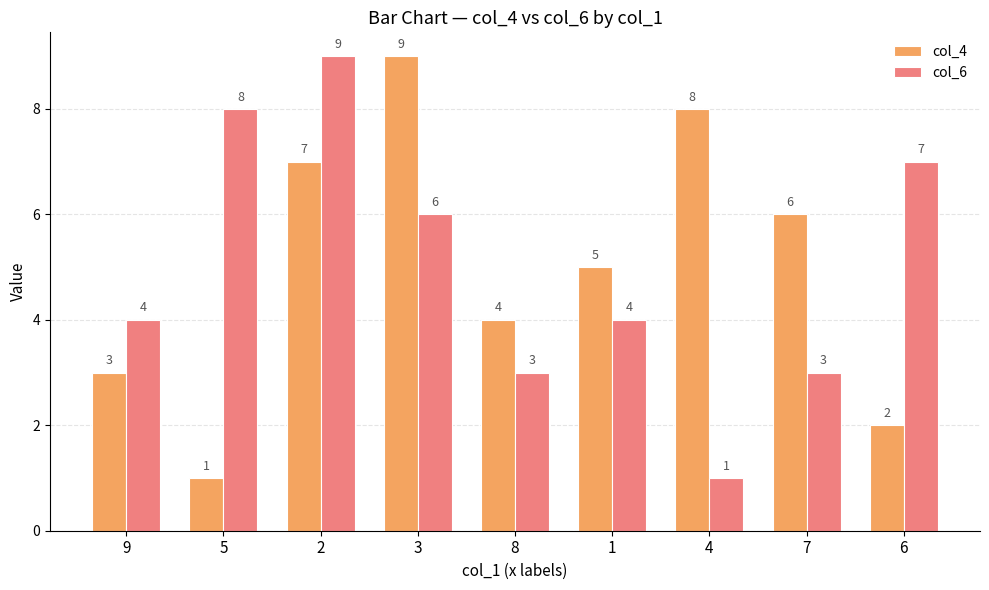

Reading left to right, what are all the values shown in this chart?

col_4: 3	1	7	9	4	5	8	6	2
col_6: 4	8	9	6	3	4	1	3	7